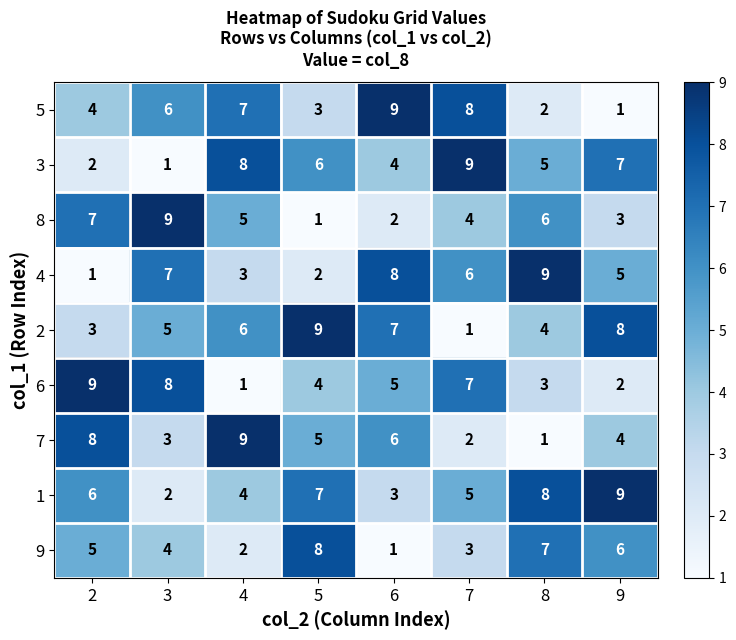

At which label does 4 first exceed 6?

3